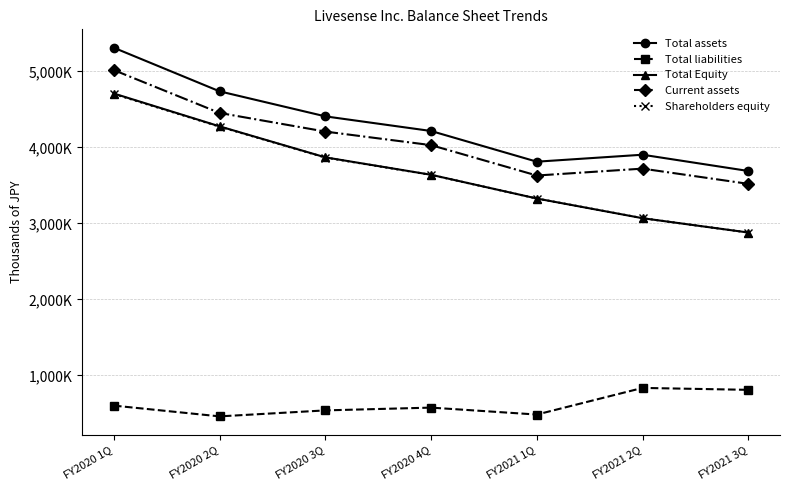

At which label does Total Equity reach its peak?

FY2020 1Q